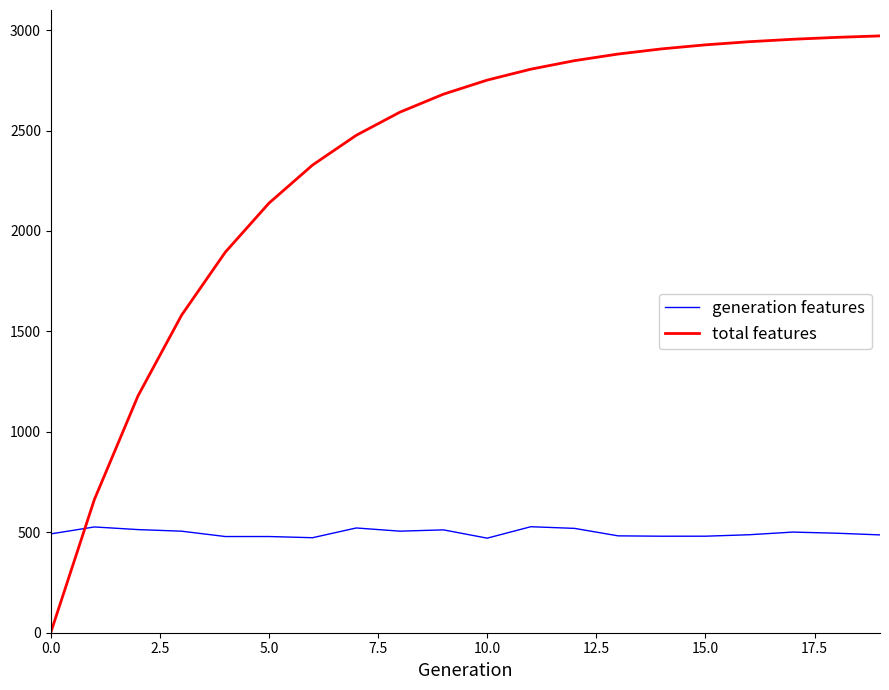

Which series has the widest spread of values?

total features